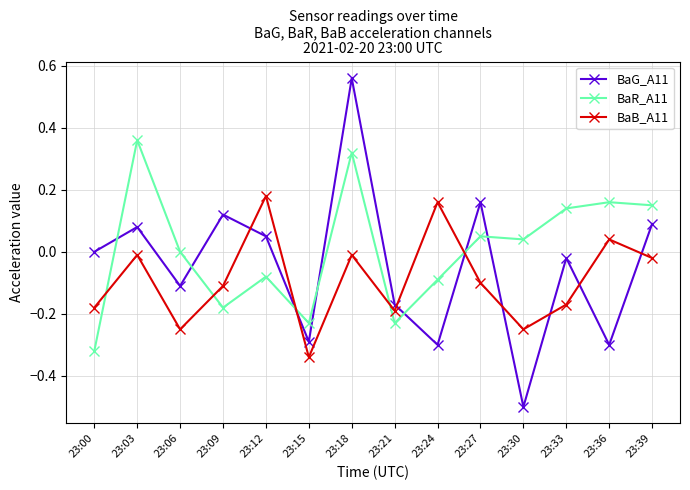

True or false: BaR_A11 has a value of 0.2 at 23:03.

False